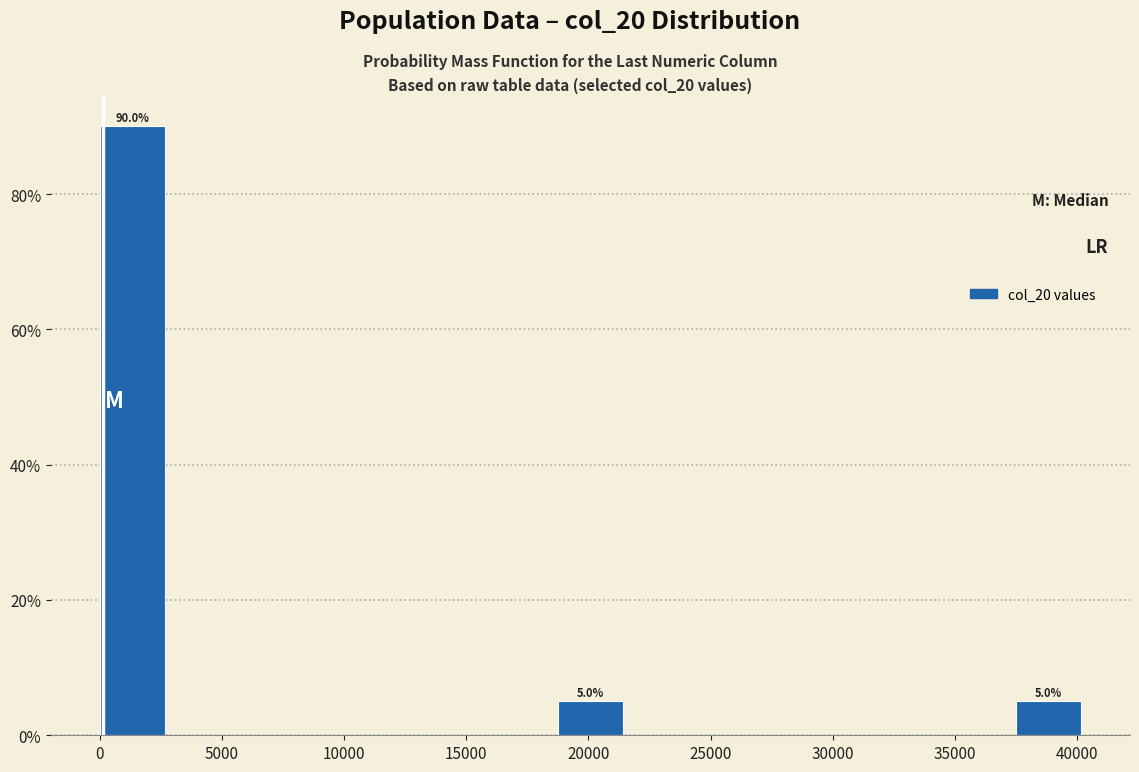

Over which range of the x-axis is the bar tallest?

0 to 2500